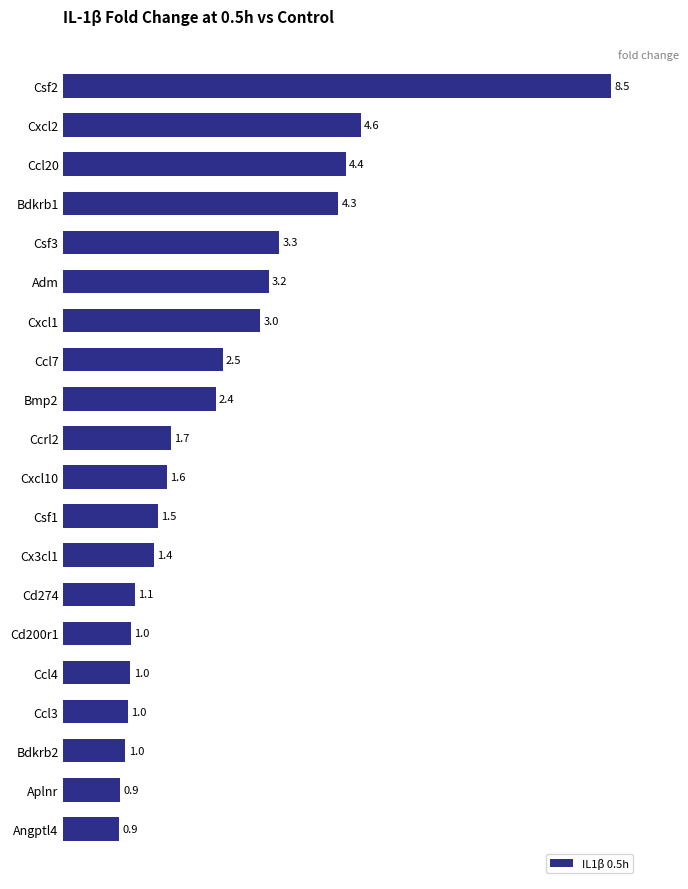

What is the sum of all values?

49.0